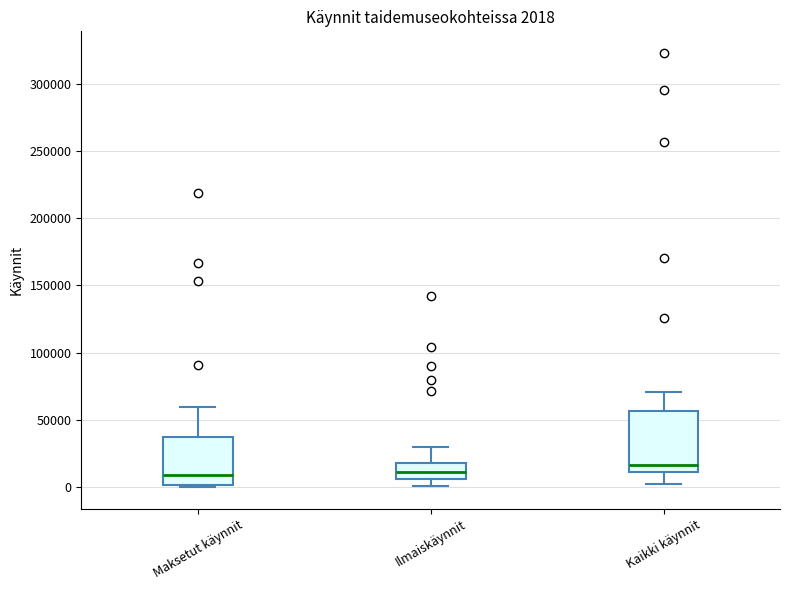

Which box has the highest median line?

Kaikki käynnit